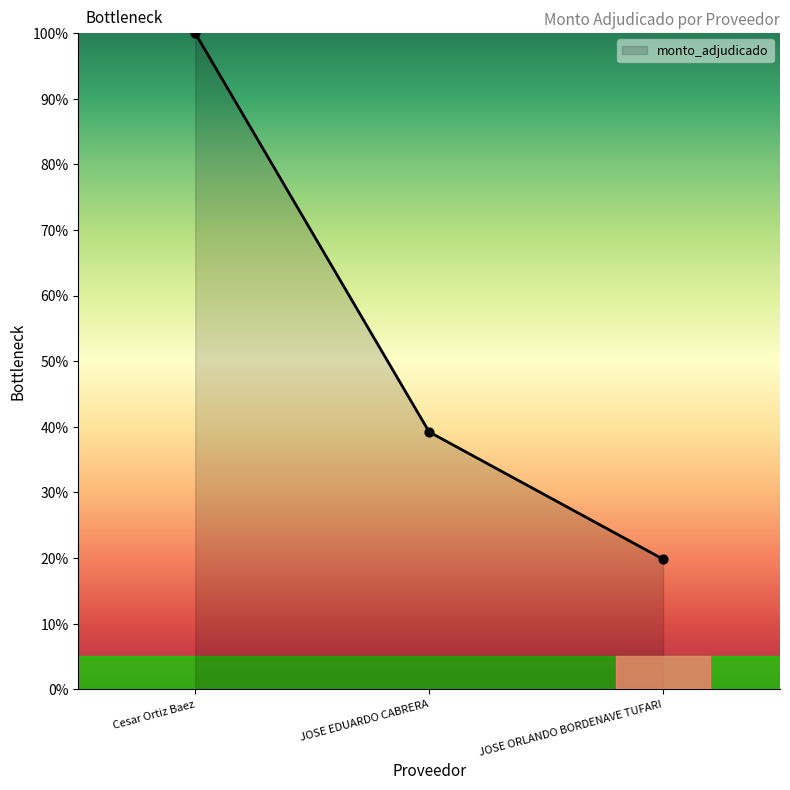

What is the ratio of the value at JOSE ORLANDO BORDENAVE TUFARI to the value at Cesar Ortiz Baez?

0.2